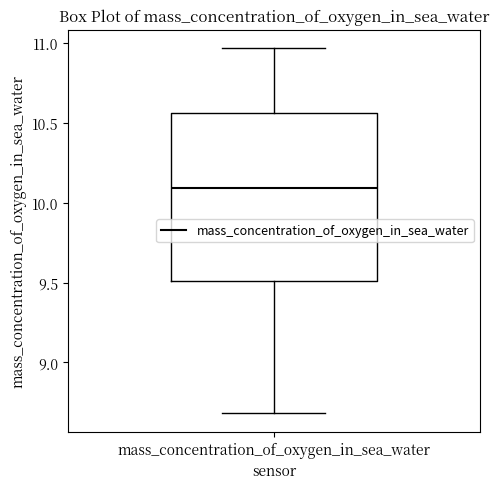

Where is the upper edge of the box for mass_concentration_of_oxygen_in_sea_water on the y-axis? The values are not printed on the chart, so give them approximately, as read against the axis.

10.55